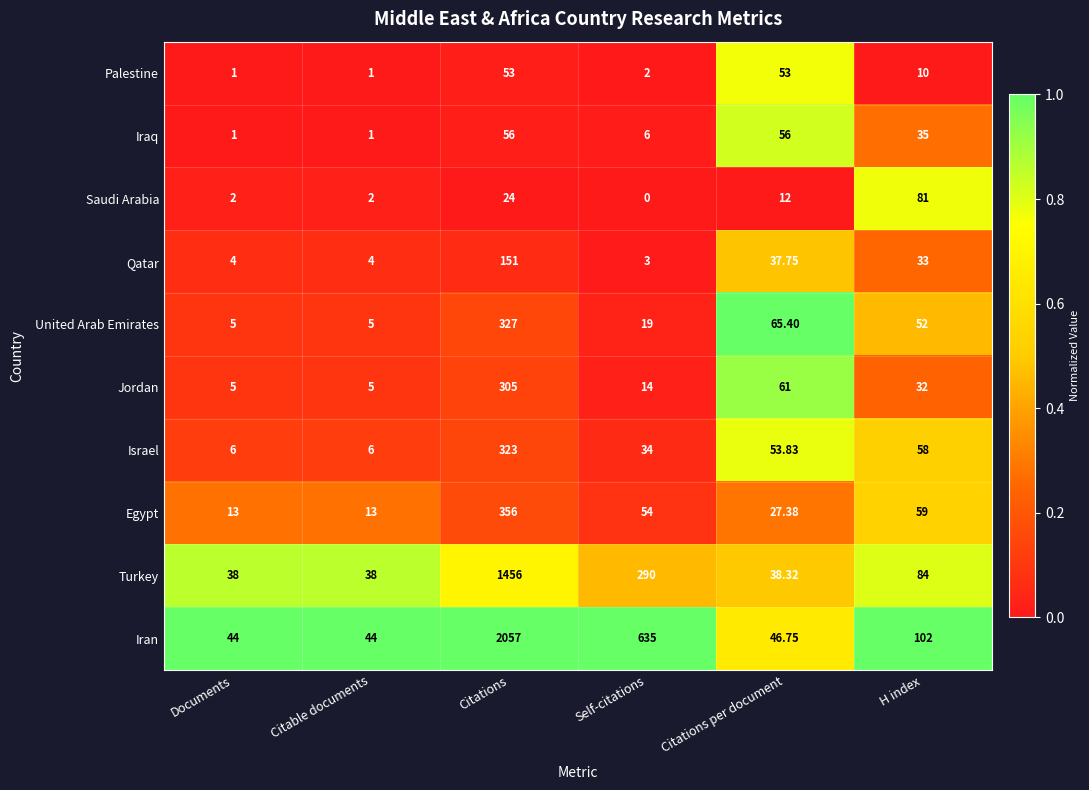

Which series has the largest total across all categories?

Iran